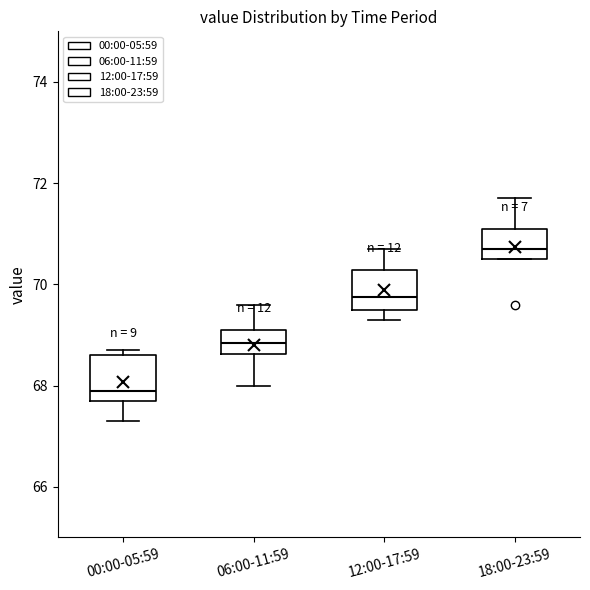

Reading left to right, transcribe this box plot: for each box, give where its median line is, the range the box spans, and where its two whiskers end, as read against the y-axis. The values are not printed on the chart, so give them approximately, as read against the axis.

00:00-05:59: median 68.0, box 67.8 to 68.6, whiskers 67.4 to 68.8
06:00-11:59: median 68.8, box 68.6 to 69.2, whiskers 68.0 to 69.6
12:00-17:59: median 69.8, box 69.6 to 70.2, whiskers 69.4 to 70.8
18:00-23:59: median 70.8, box 70.6 to 71.2, whiskers 70.6 to 71.8